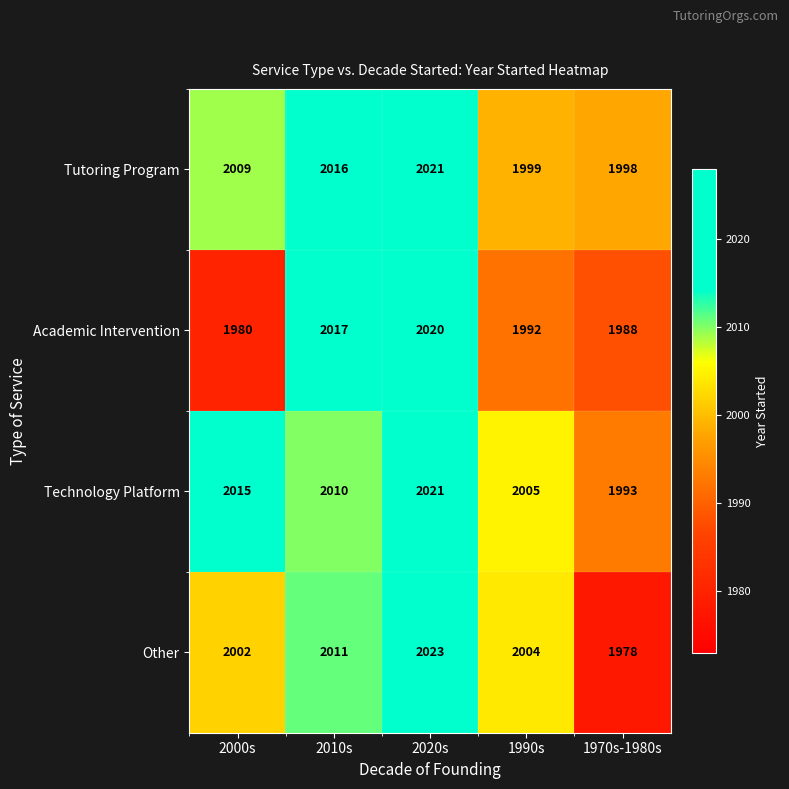

What is the difference between the maximum and second lowest values in the Tutoring Program series?

22